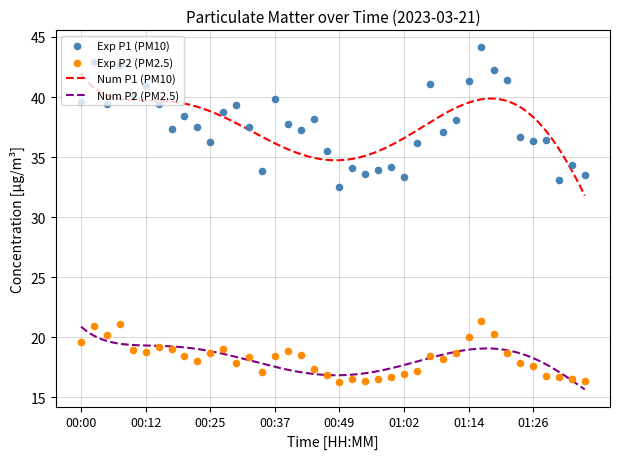

What is the total value across all series at 00:40?

56.6